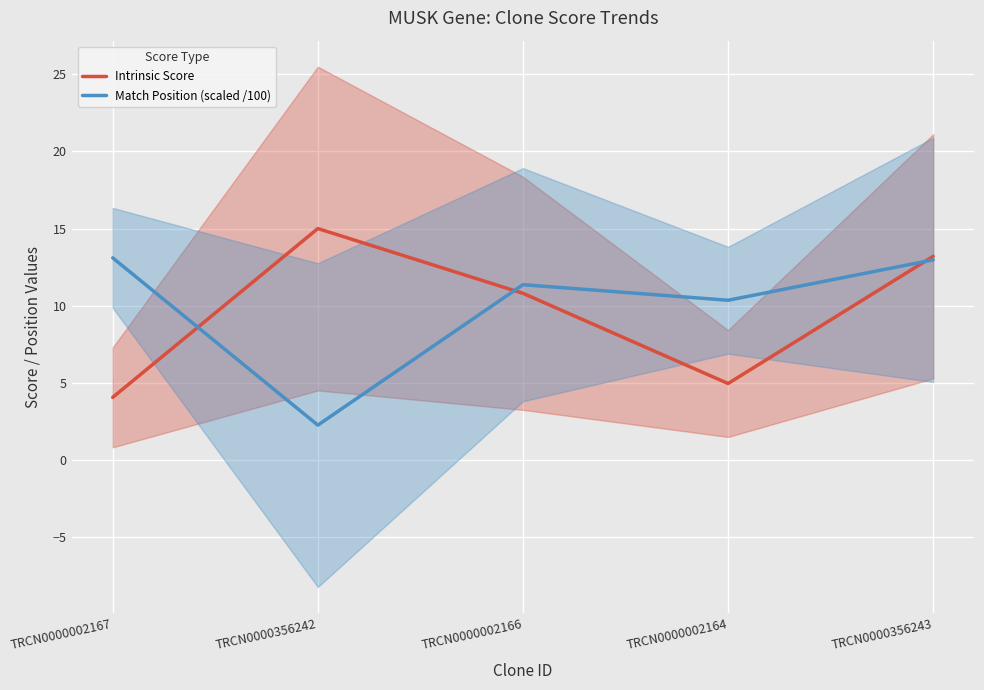

True or false: Intrinsic Score and Match Position (scaled /100) intersect in this chart.

True